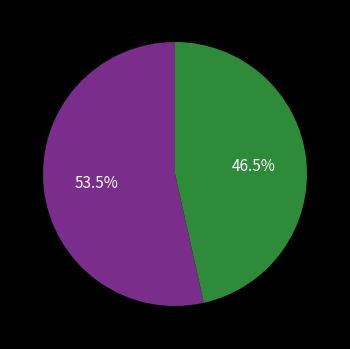

Is there any slice that represents more than half of the pie?

Yes